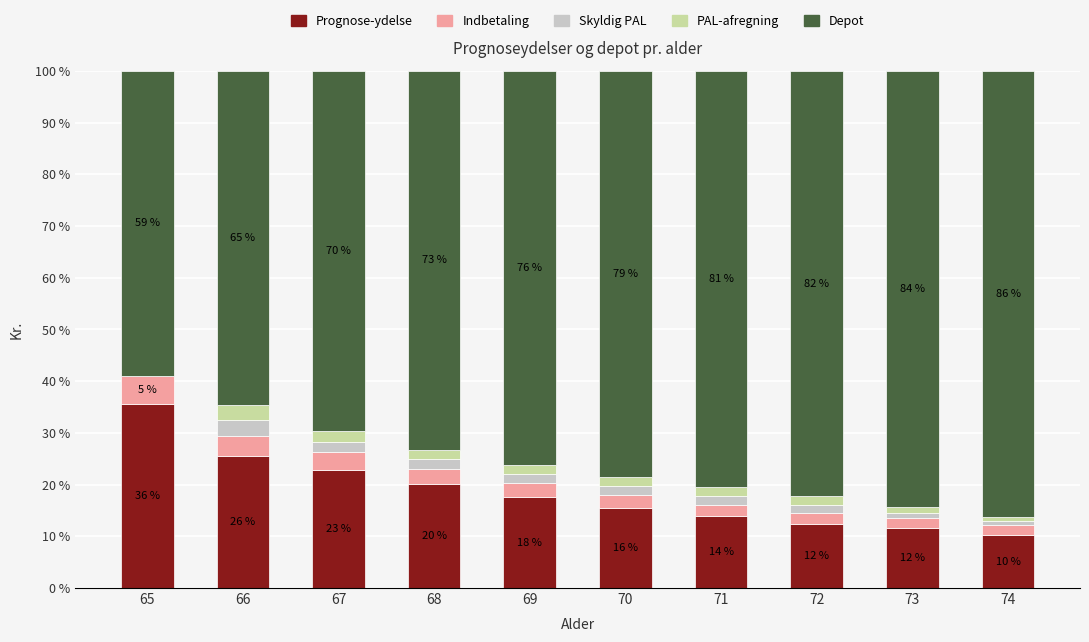

What is the total value across all series at 67?

100.0